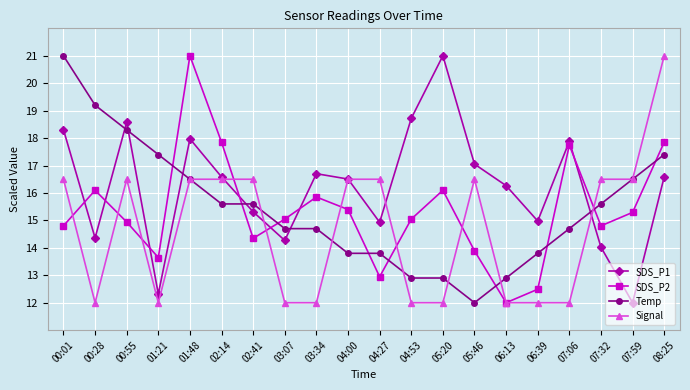

What is the total value across all series at 06:13?

53.2